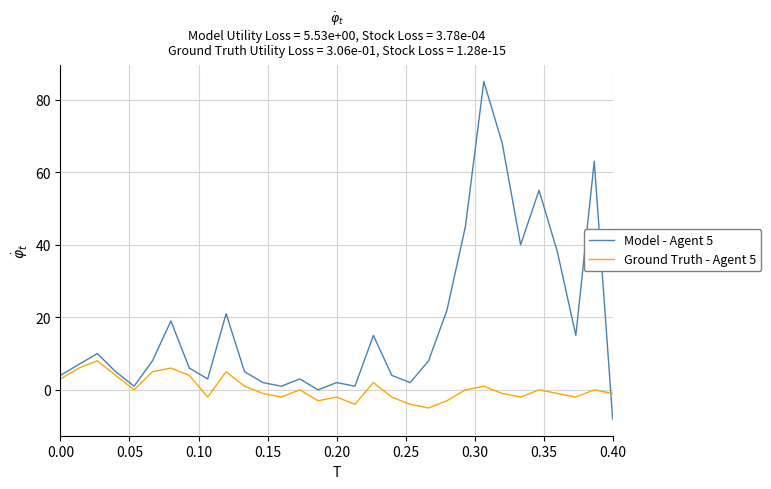

Reading right to left, transcribe all the data shown in this chart.

Model - Agent 5: -8	63	15	38	55	40	68	85	45	22	8	2	4	15	1	2	0	3	1	2	5	21	3	6	19	8	1	5	10	7	4
Ground Truth - Agent 5: -1	0	-2	-1	0	-2	-1	1	0	-3	-5	-4	-2	2	-4	-2	-3	0	-2	-1	1	5	-2	4	6	5	0	4	8	6	3